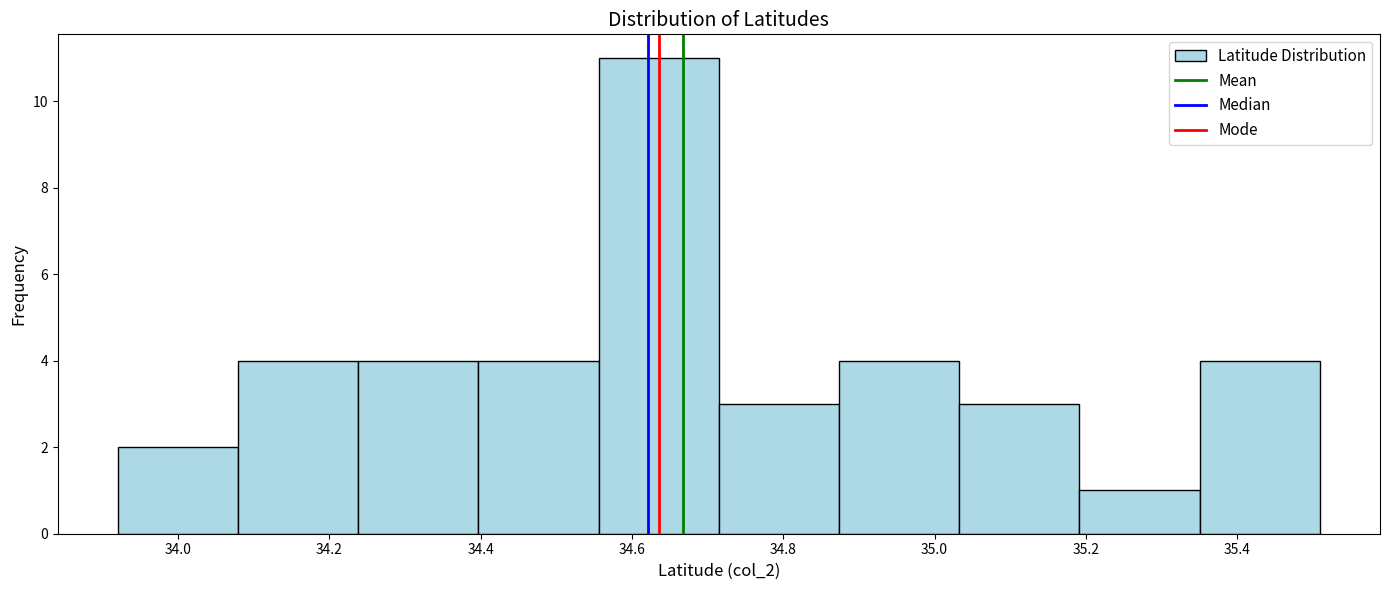

Reading left to right, list every bar in this chart as the range it spans on the x-axis followed by its height. Neither the bar edges nor the heights are printed on the chart, so give them approximately, as read against the axes.

33.92 to 34.08: 2
34.08 to 34.24: 4
34.24 to 34.40: 4
34.40 to 34.56: 4
34.56 to 34.72: 11
34.72 to 34.88: 3
34.88 to 35.04: 4
35.04 to 35.20: 3
35.20 to 35.36: 1
35.36 to 35.50: 4